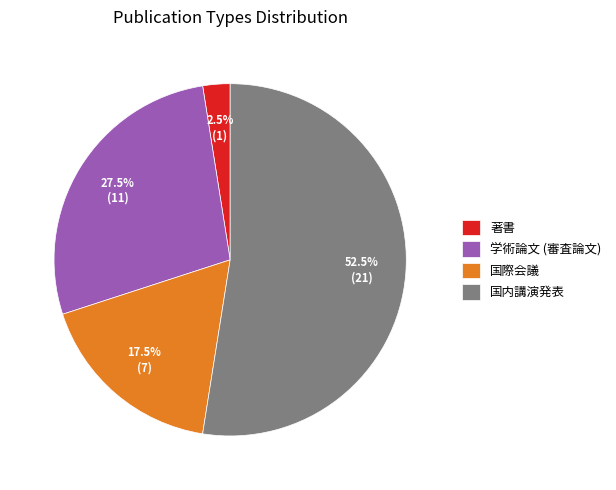

How many slices are in this pie chart?

4